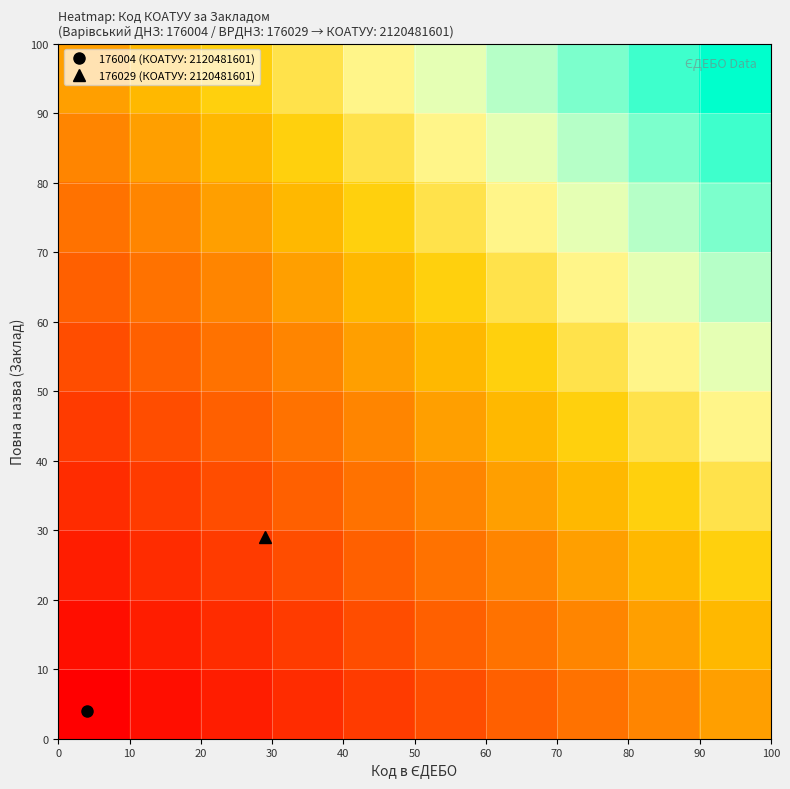

How many series are shown in this chart?

10